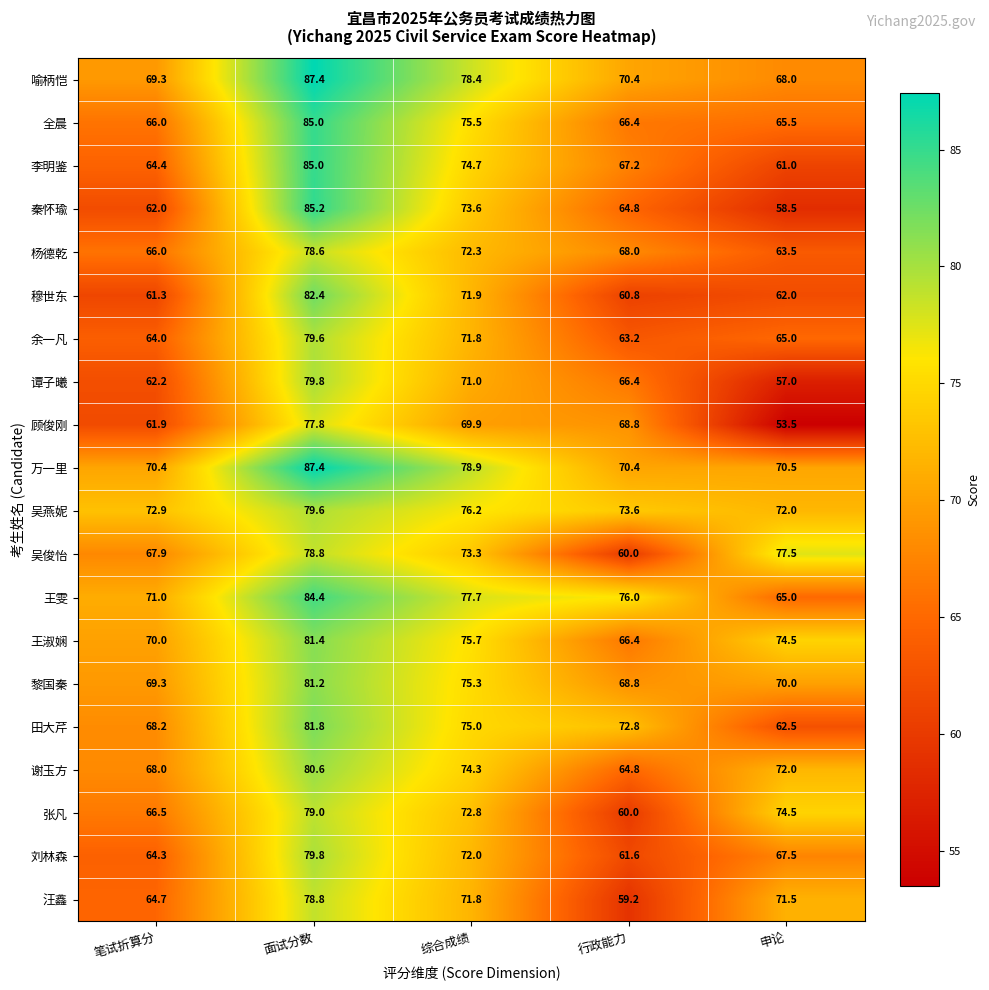

What is the total value across all series at 申论?

1331.5